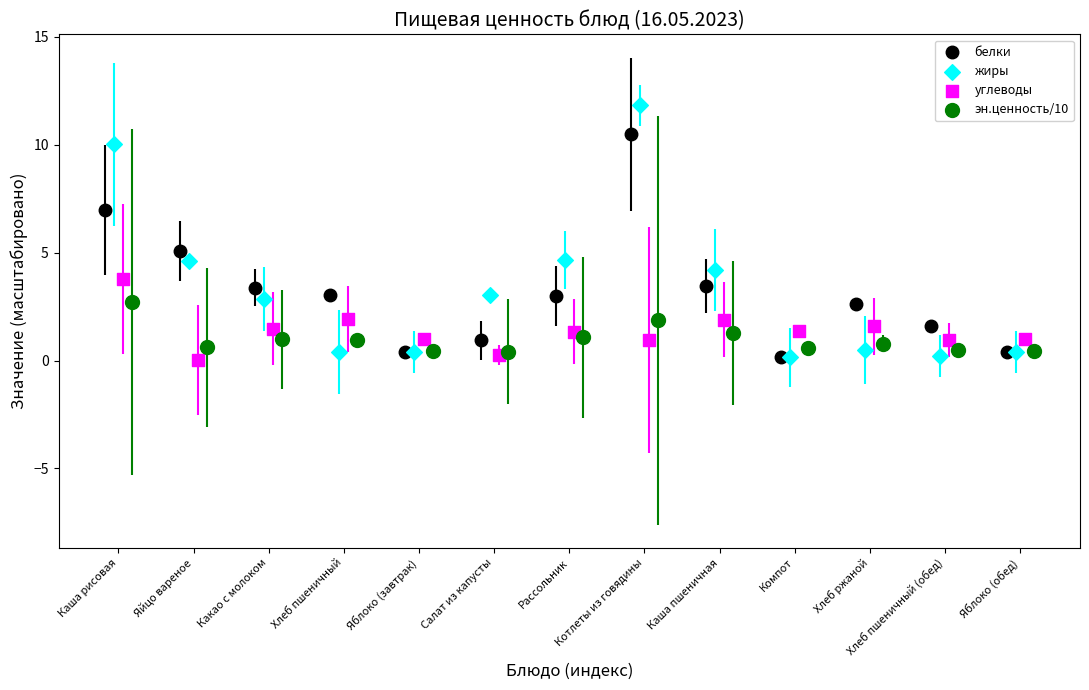

Which series has the largest Y range (max minus min)?

жиры